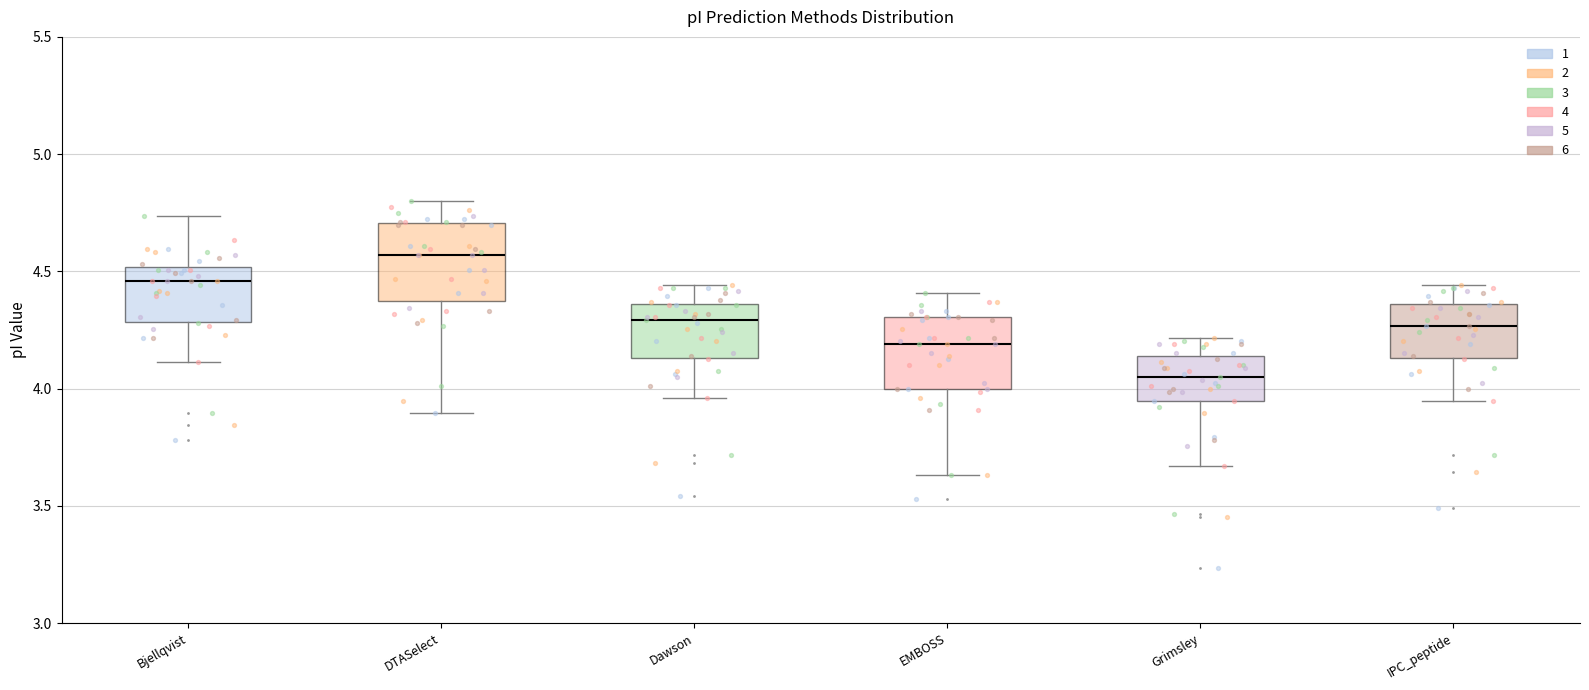

Reading left to right, transcribe this box plot: for each box, give where its median line is, the range the box spans, and where its two whiskers end, as read against the y-axis. The values are not printed on the chart, so give them approximately, as read against the axis.

Bjellqvist: median 4.45, box 4.30 to 4.50, whiskers 4.10 to 4.75
DTASelect: median 4.55, box 4.35 to 4.70, whiskers 3.90 to 4.80
Dawson: median 4.30, box 4.15 to 4.35, whiskers 3.95 to 4.45
EMBOSS: median 4.20, box 4.00 to 4.30, whiskers 3.65 to 4.40
Grimsley: median 4.05, box 3.95 to 4.15, whiskers 3.65 to 4.20
IPC_peptide: median 4.25, box 4.15 to 4.35, whiskers 3.95 to 4.45